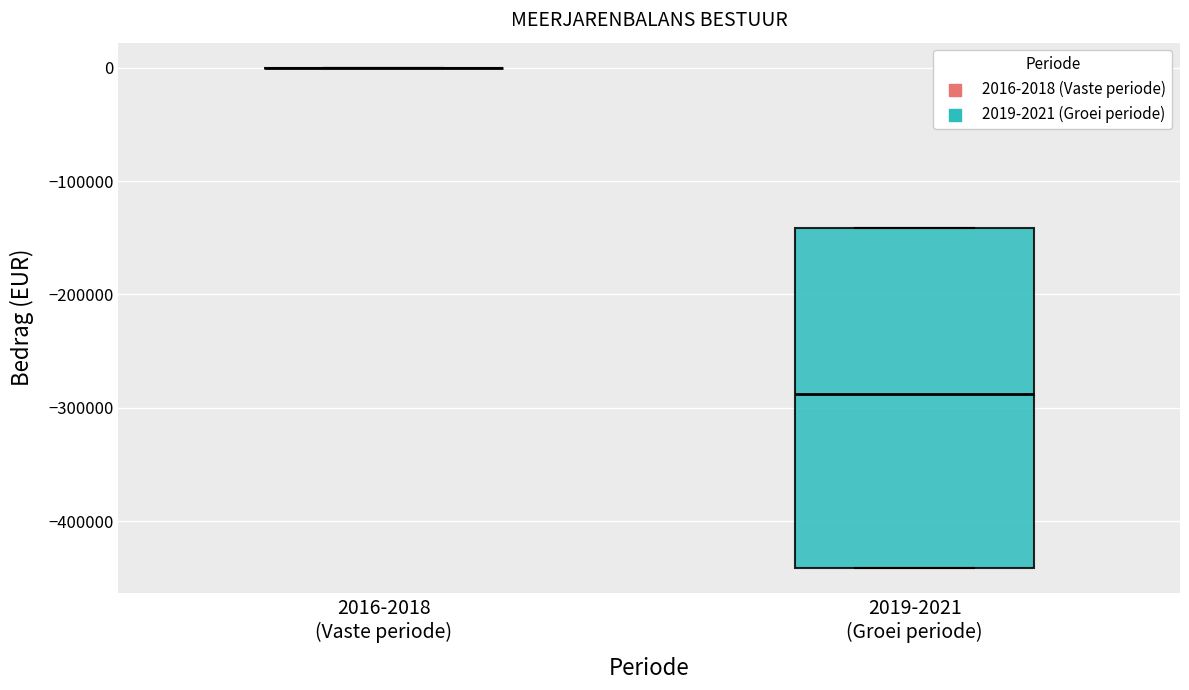

Reading left to right, read every box against the y-axis: the position of its median line, the range the box covers, and the ends of its whiskers. The values are not printed on the chart, so give them approximately, as read against the axis.

2016-2018 (Vaste periode): box collapsed to a line at 0, whiskers 0 to 0
2019-2021 (Groei periode): median -290000, box -440000 to -140000, whiskers -440000 to -140000